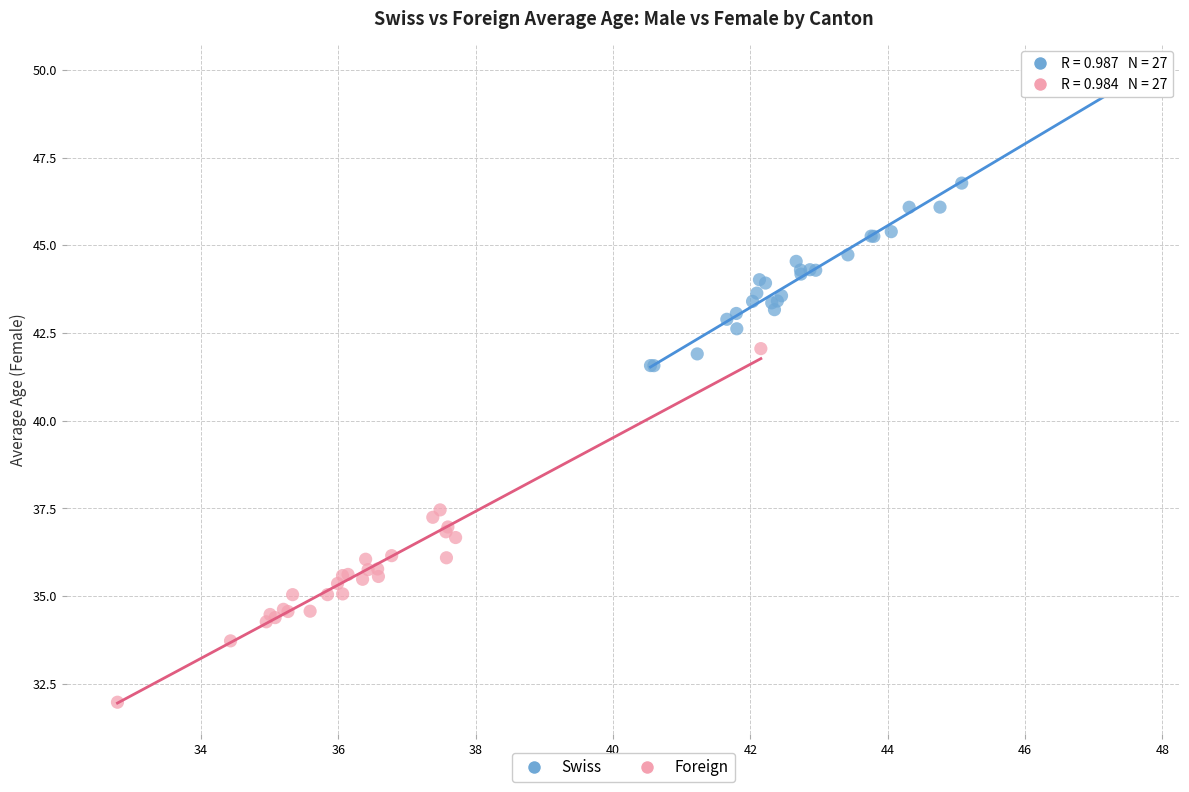

Which series contains the highest Y value?

Swiss